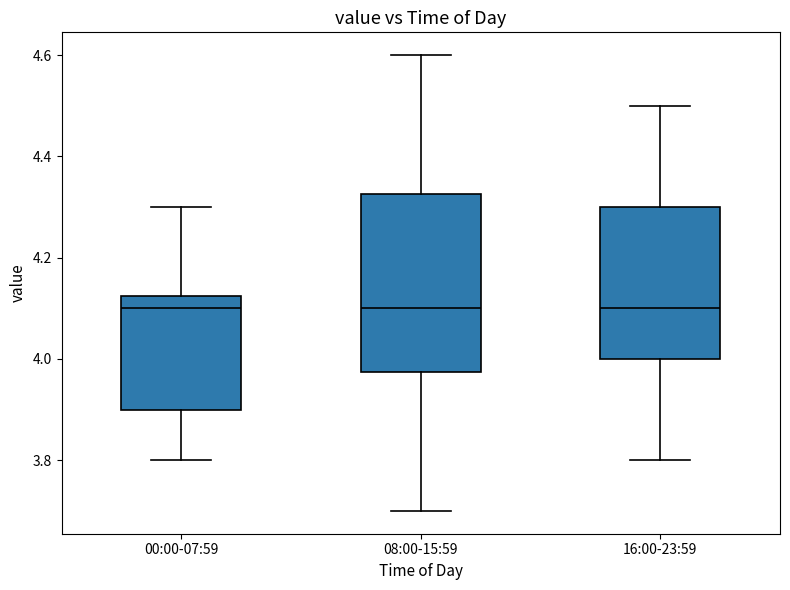

Reading left to right, transcribe this box plot: for each box, give where its median line is, the range the box spans, and where its two whiskers end, as read against the y-axis. The values are not printed on the chart, so give them approximately, as read against the axis.

00:00-07:59: median 4.10, box 3.90 to 4.12, whiskers 3.80 to 4.30
08:00-15:59: median 4.10, box 3.98 to 4.32, whiskers 3.70 to 4.60
16:00-23:59: median 4.10, box 4.00 to 4.30, whiskers 3.80 to 4.50